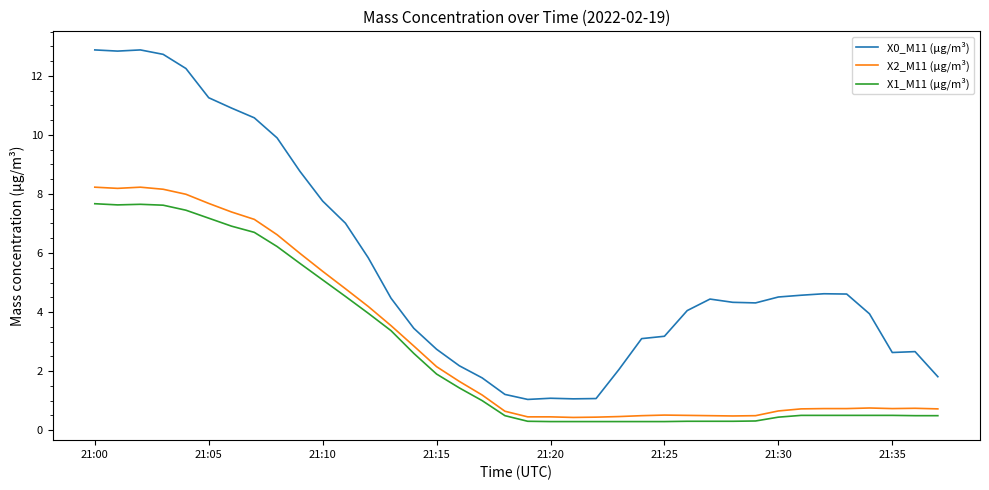

True or false: X2_M11 (μg/m³) and X0_M11 (μg/m³) intersect in this chart.

False